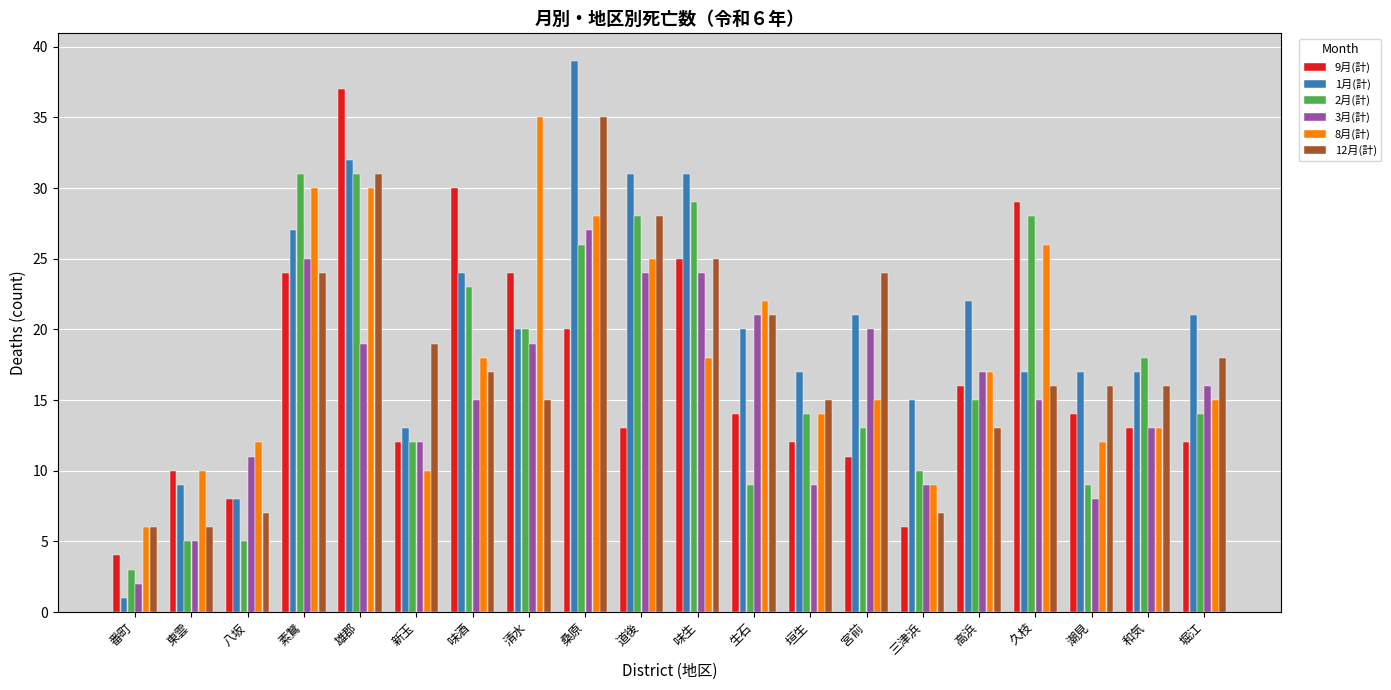

What is the difference between the maximum and second lowest values in the 12月(計) series?

29